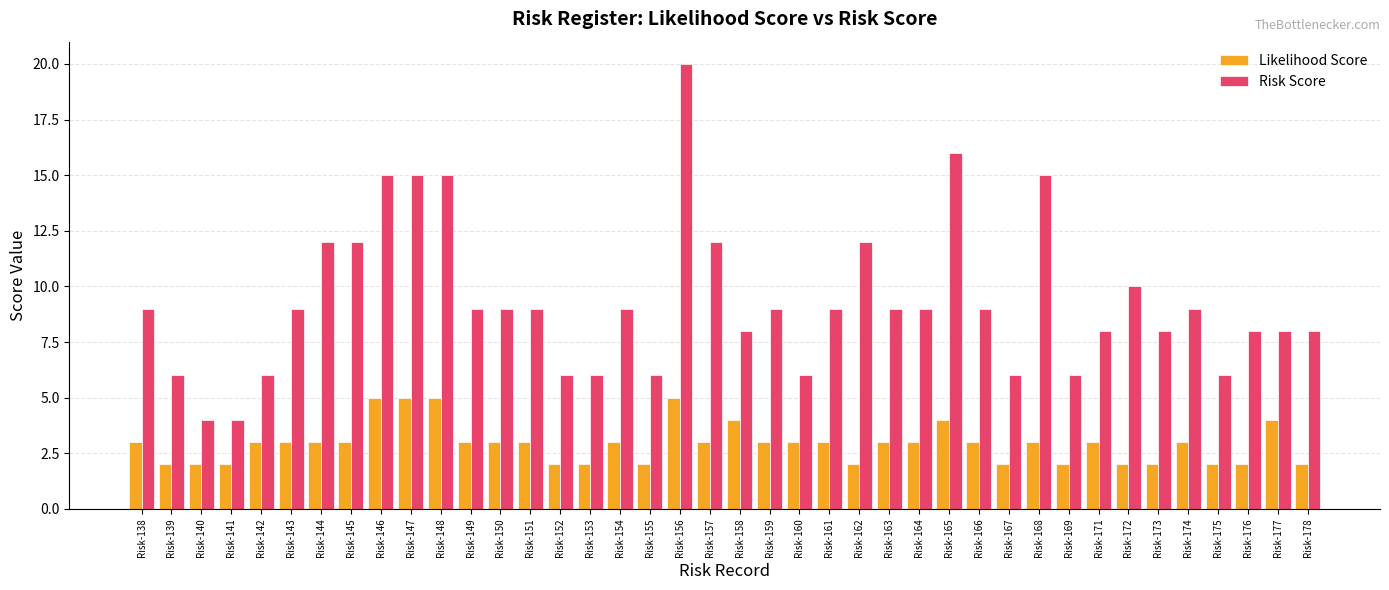

True or false: Likelihood Score has a value of 1 at Risk-158.

False